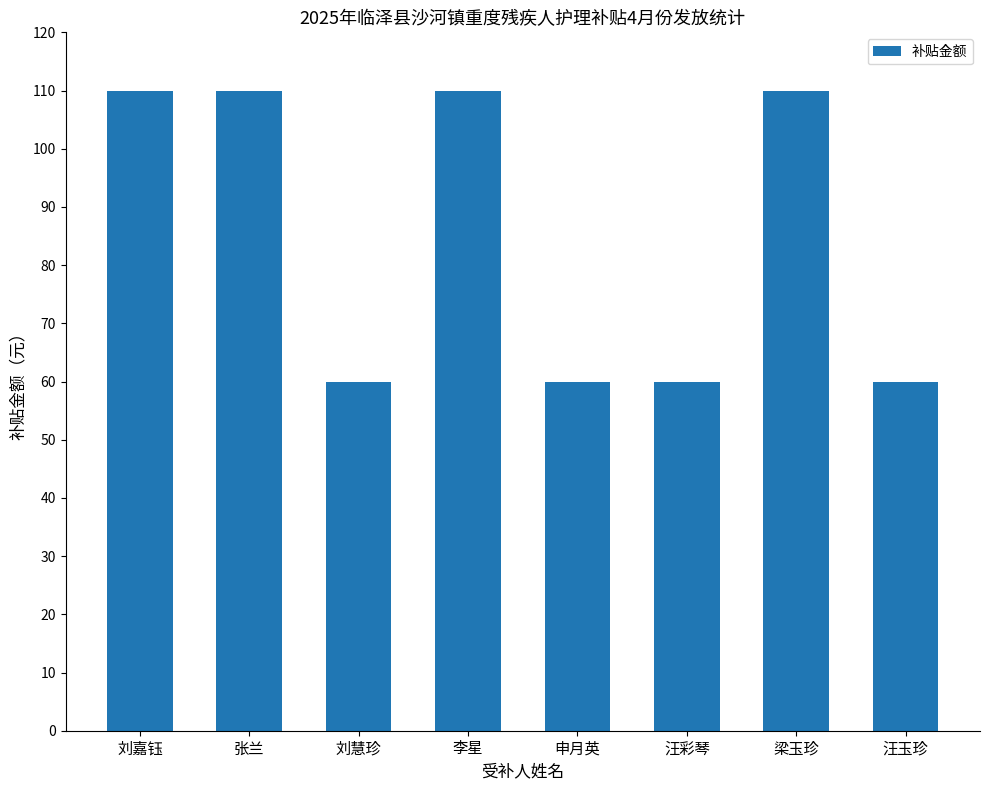

Reading left to right, transcribe all the data shown in this chart.

刘嘉钰=110	张兰=110	刘慧珍=60	李星=110	申月英=60	汪彩琴=60	梁玉珍=110	汪玉珍=60